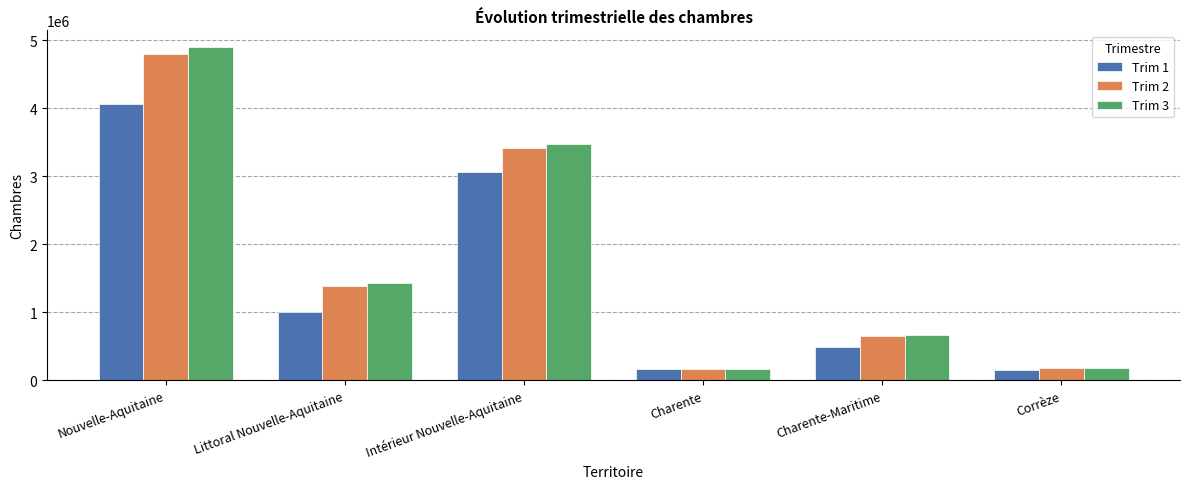

What value does the Trim 3 series have at Nouvelle-Aquitaine, to the nearest 10?

4901250